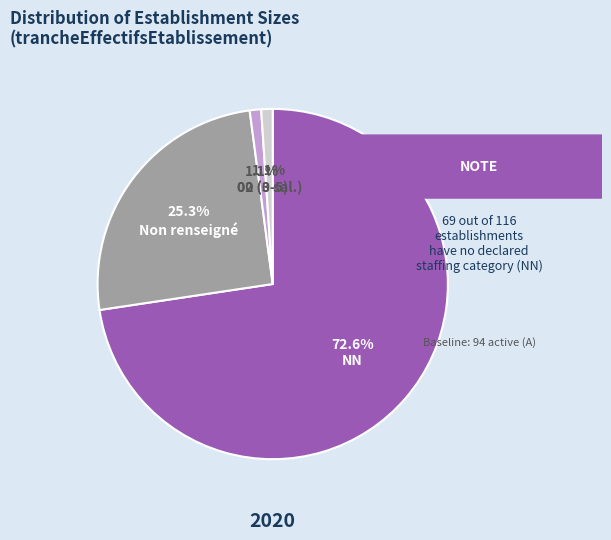

What portion of the pie excludes Non renseigné?

74.7%